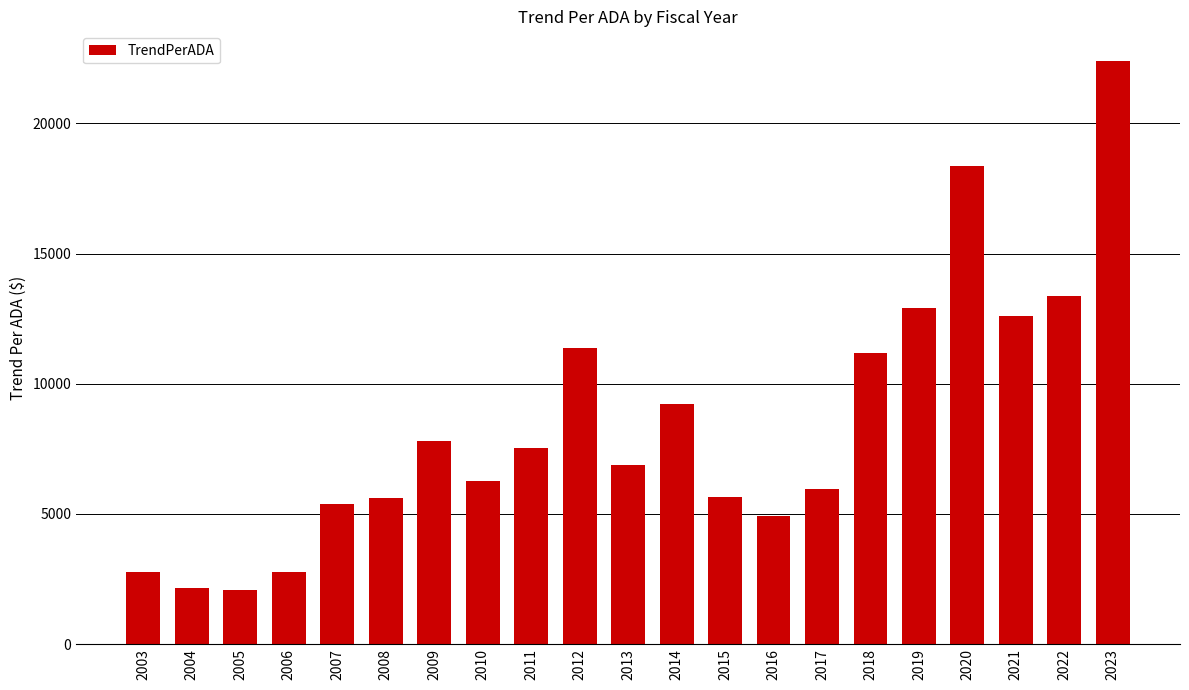

Which category has the highest value across all series?

2023